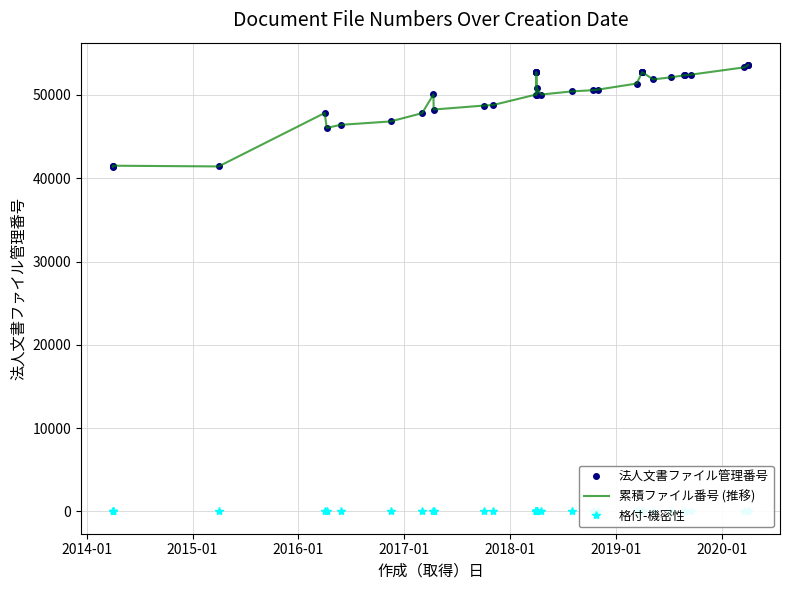

The 法人文書ファイル管理番号 series shows 17541 at 18. True or false?

False